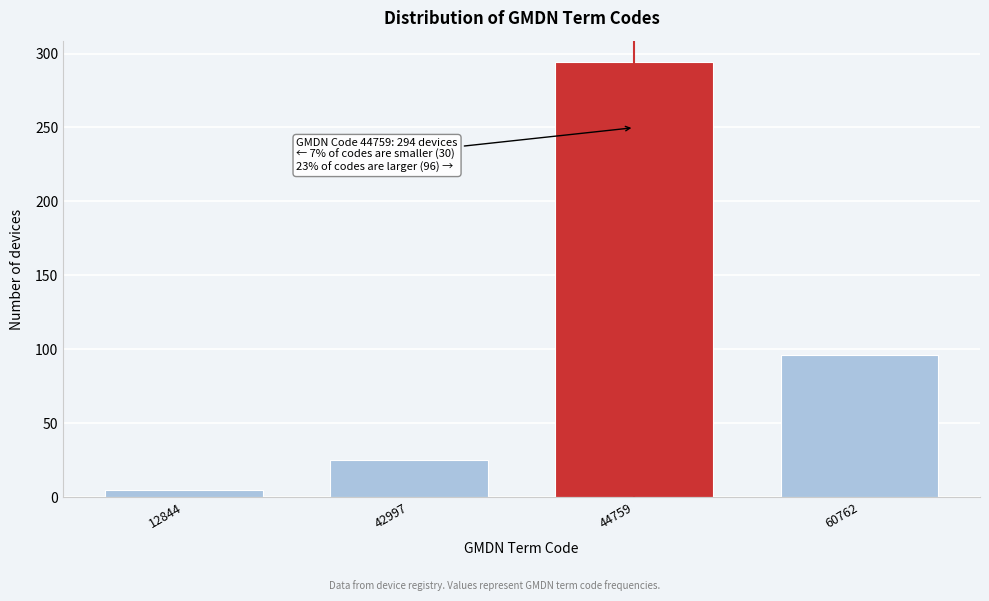

Reading left to right, extract all data points from this chart.

5	25	294	96